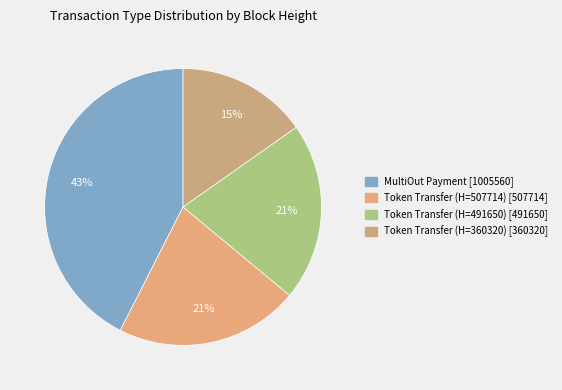

How many slices are in this pie chart?

4